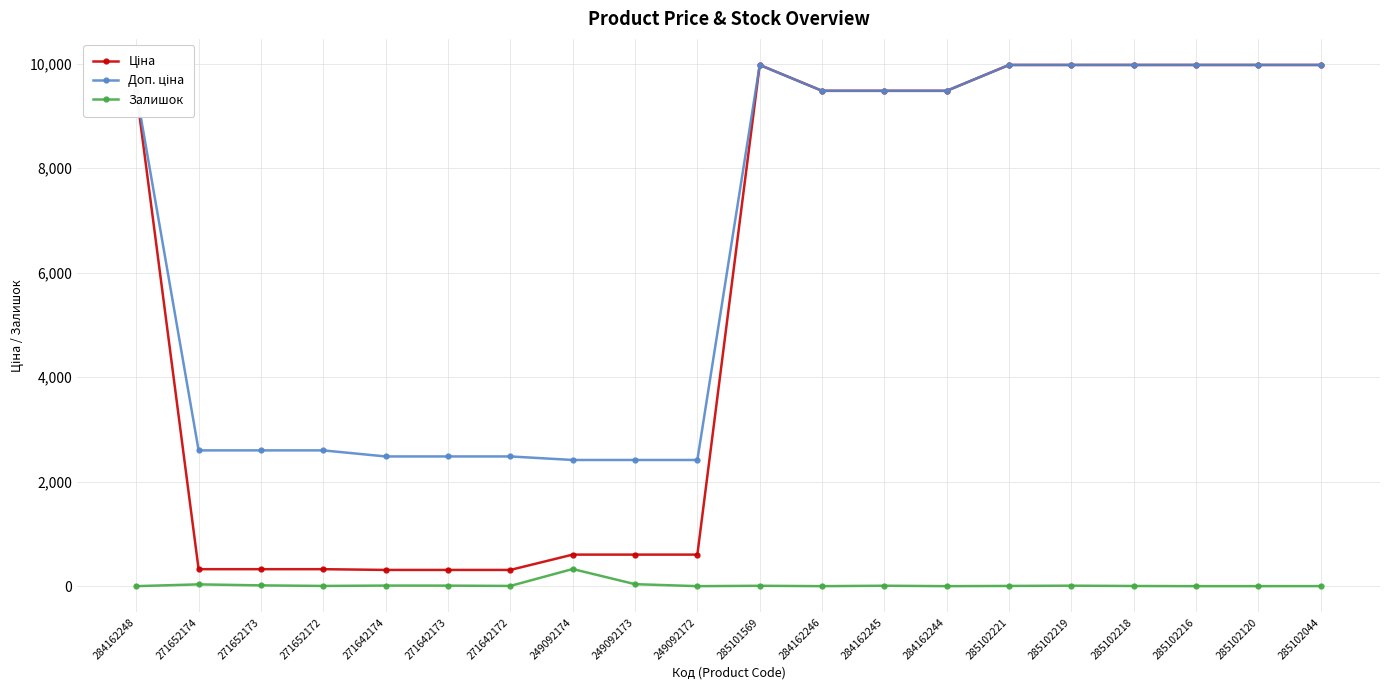

Is it true that Залишок equals 328.0 at 249092174?

True